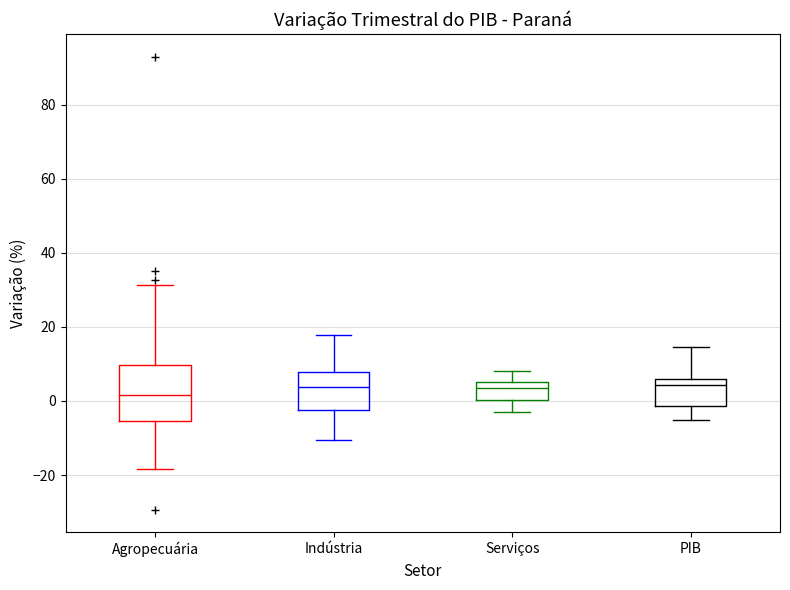

Which box is the tallest, from its lower edge to its upper edge?

Agropecuária